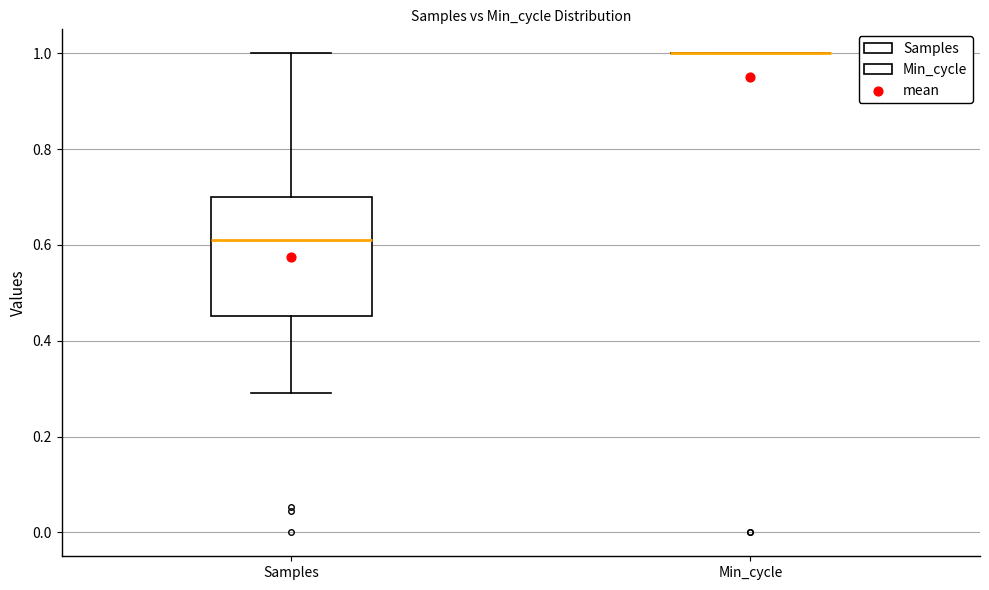

Which box is the tallest, from its lower edge to its upper edge?

Samples